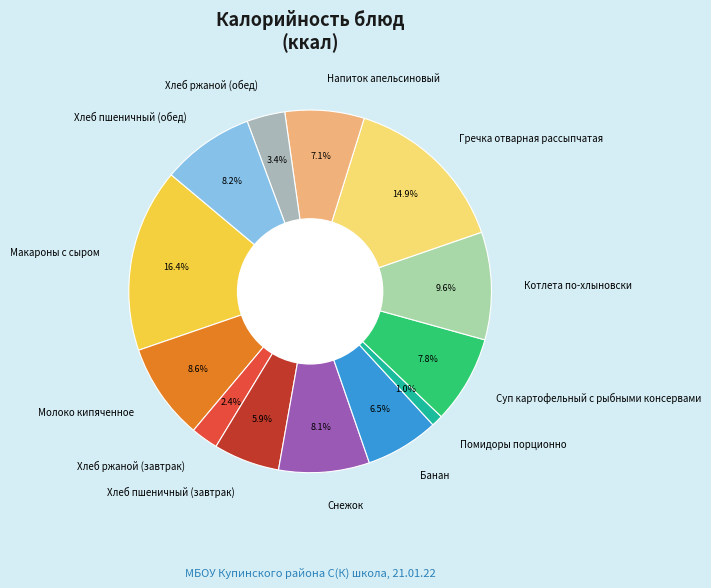

What is the smallest slice in the pie chart?

Помидоры порционно